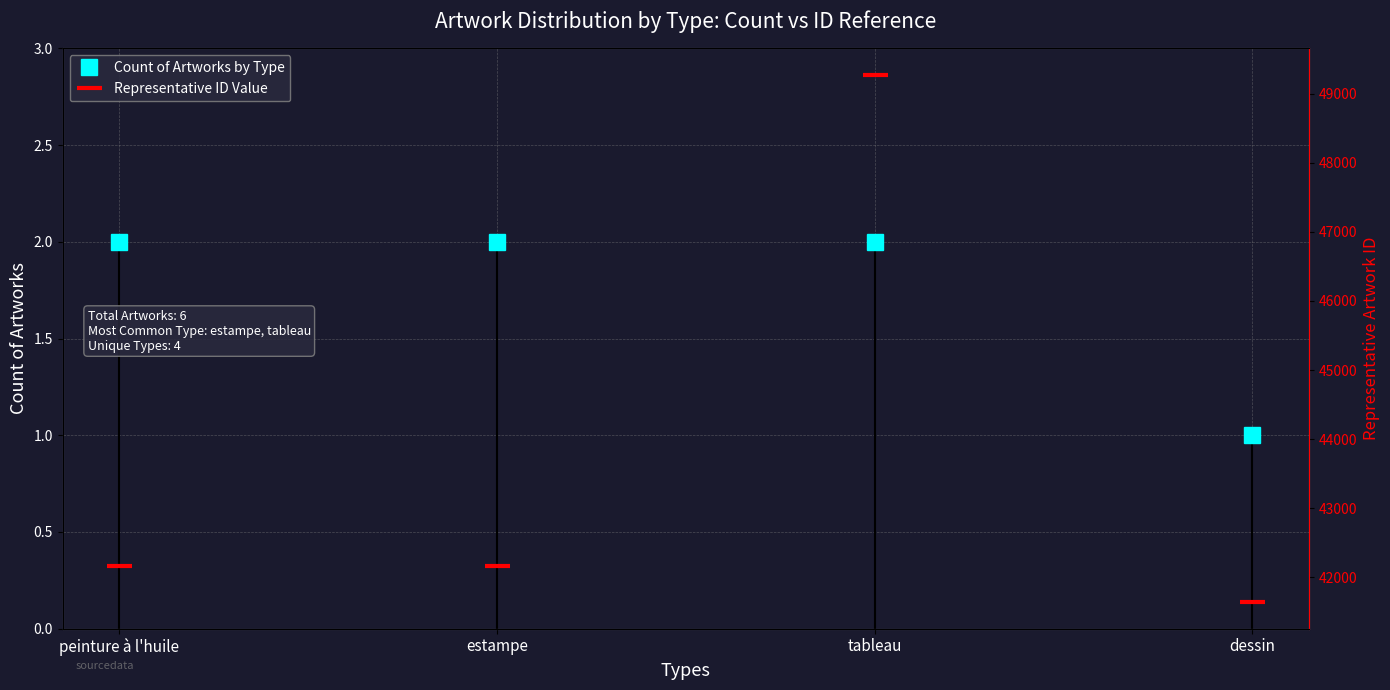

Which series has the largest total across all categories?

Representative ID Value